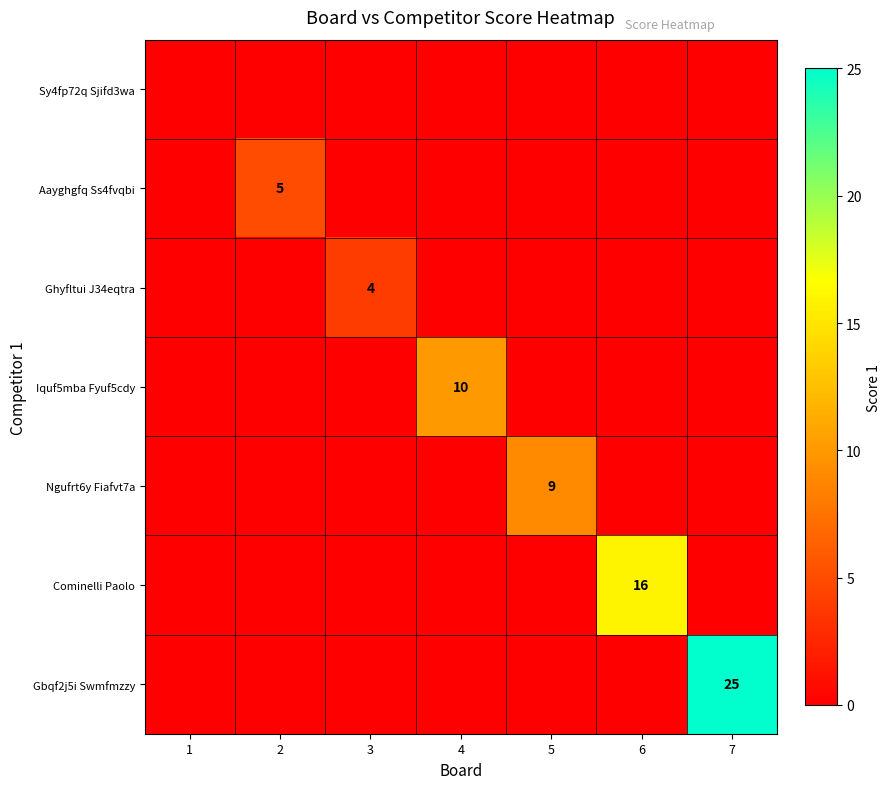

True or false: Cominelli Paolo has a value of 0 at 2.

True